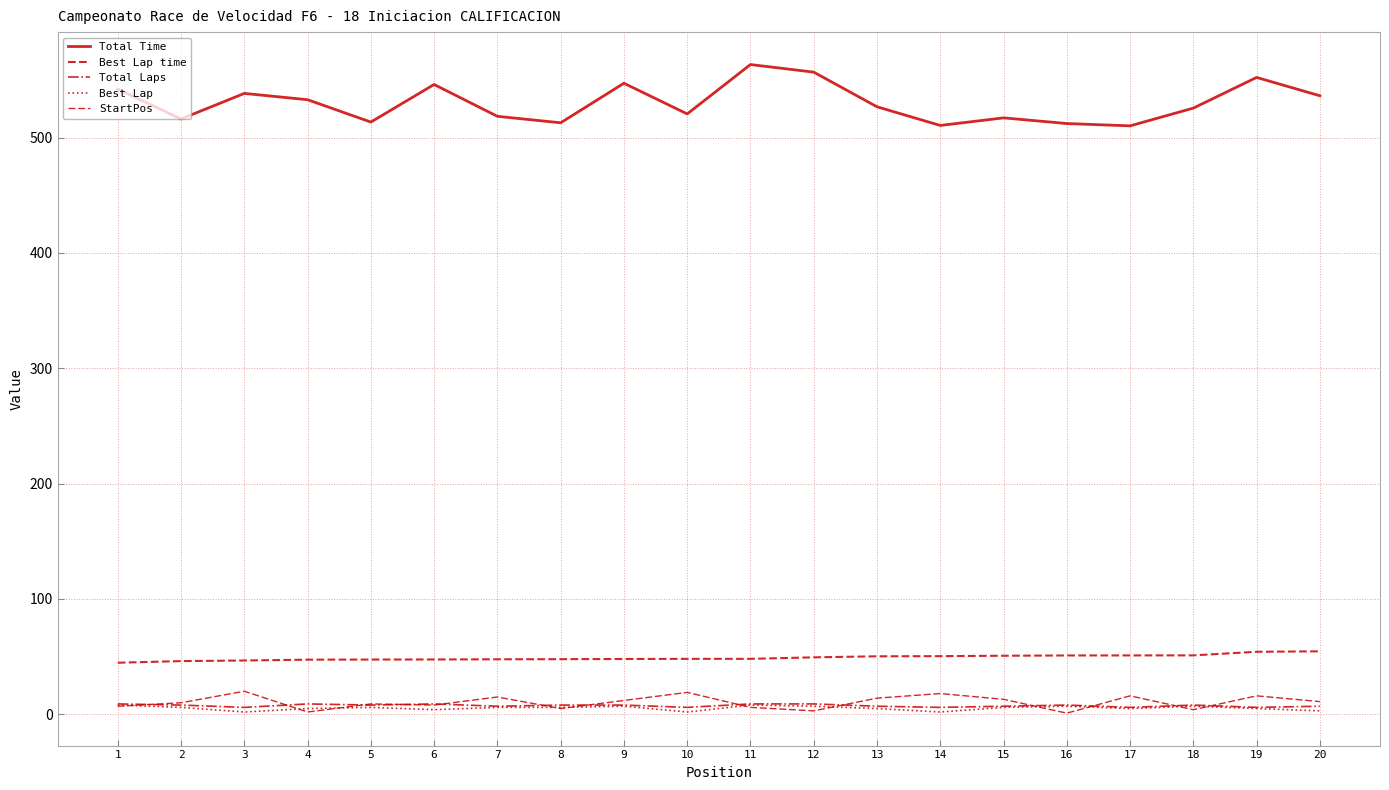

Reading left to right, what are all the values shown in this chart?

Total Time: 1=541.9	2=516.0	3=538.2	4=532.8	5=513.4	6=546.0	7=518.4	8=512.8	9=547.0	10=520.5	11=563.3	12=556.7	13=526.6	14=510.4	15=517.0	16=512.1	17=510.1	18=525.5	19=552.1	20=536.2
Best Lap time: 1=44.7	2=46.1	3=46.6	4=47.4	5=47.5	6=47.5	7=47.7	8=47.8	9=47.9	10=48.1	11=48.1	12=49.4	13=50.3	14=50.4	15=50.8	16=51.0	17=51.0	18=51.1	19=54.2	20=54.6
Total Laps: 1=9.0	2=8.0	3=6.0	4=9.0	5=8.0	6=9.0	7=7.0	8=8.0	9=8.0	10=6.0	11=9.0	12=9.0	13=7.0	14=6.0	15=7.0	16=8.0	17=6.0	18=8.0	19=6.0	20=7.0
Best Lap: 1=8.0	2=6.0	3=2.0	4=5.0	5=6.0	6=4.0	7=6.0	8=6.0	9=7.0	10=2.0	11=8.0	12=7.0	13=5.0	14=2.0	15=6.0	16=7.0	17=5.0	18=7.0	19=5.0	20=3.0
StartPos: 1=7.0	2=10.0	3=20.0	4=2.0	5=9.0	6=8.0	7=15.0	8=5.0	9=12.0	10=19.0	11=6.0	12=3.0	13=14.0	14=18.0	15=13.0	16=1.0	17=16.0	18=4.0	19=16.0	20=11.0